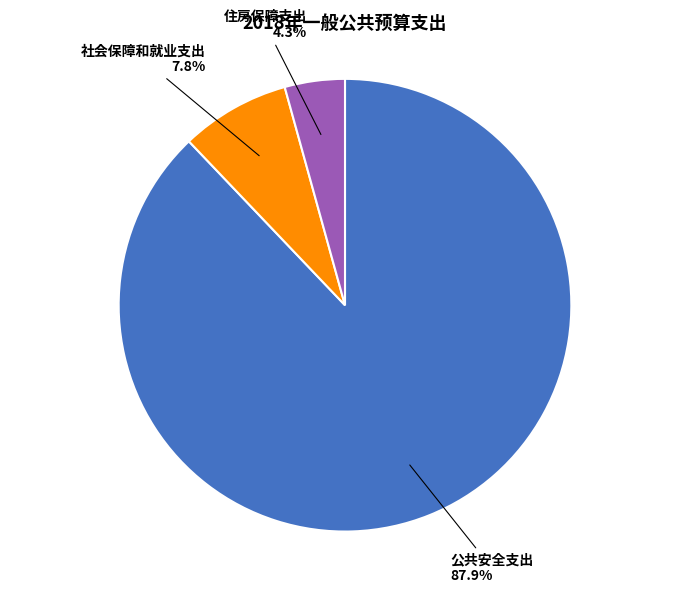

To the nearest percent, what is the average slice percentage?

33%